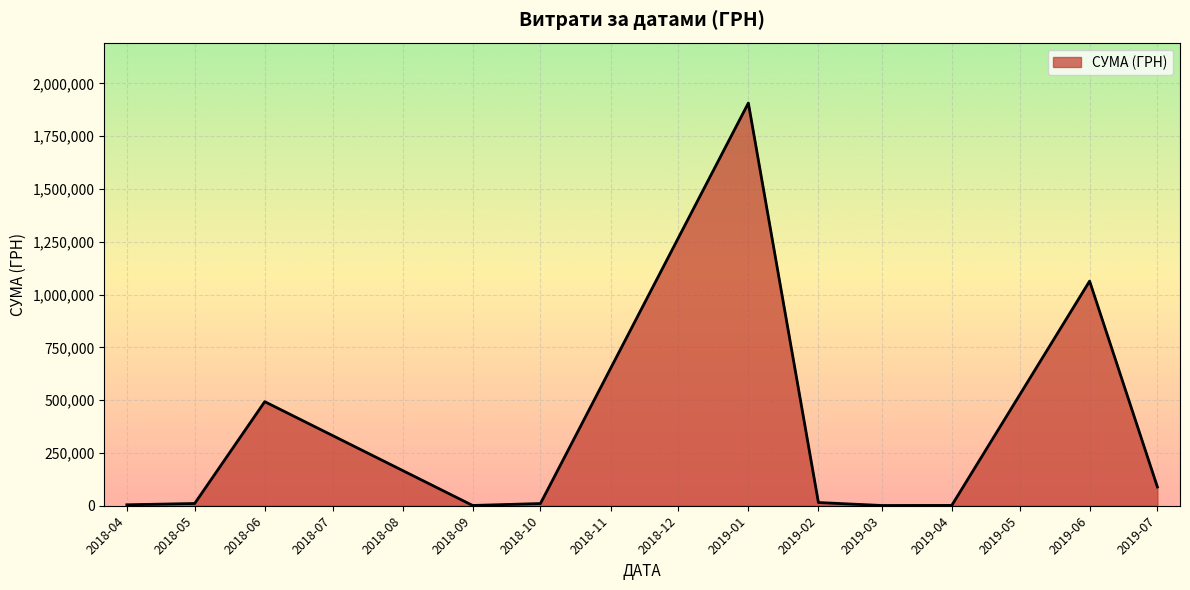

What is the greatest value displayed?

1906806.8